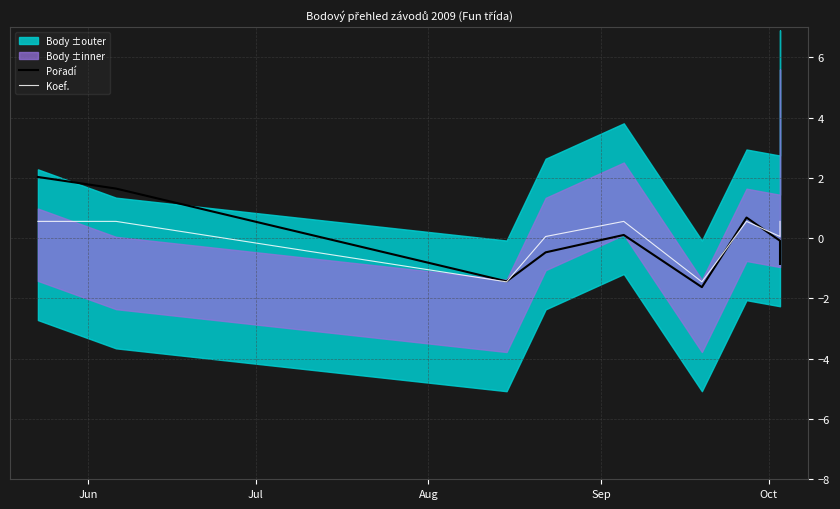

At which category does Pořadí reach its first local valley?

Aug